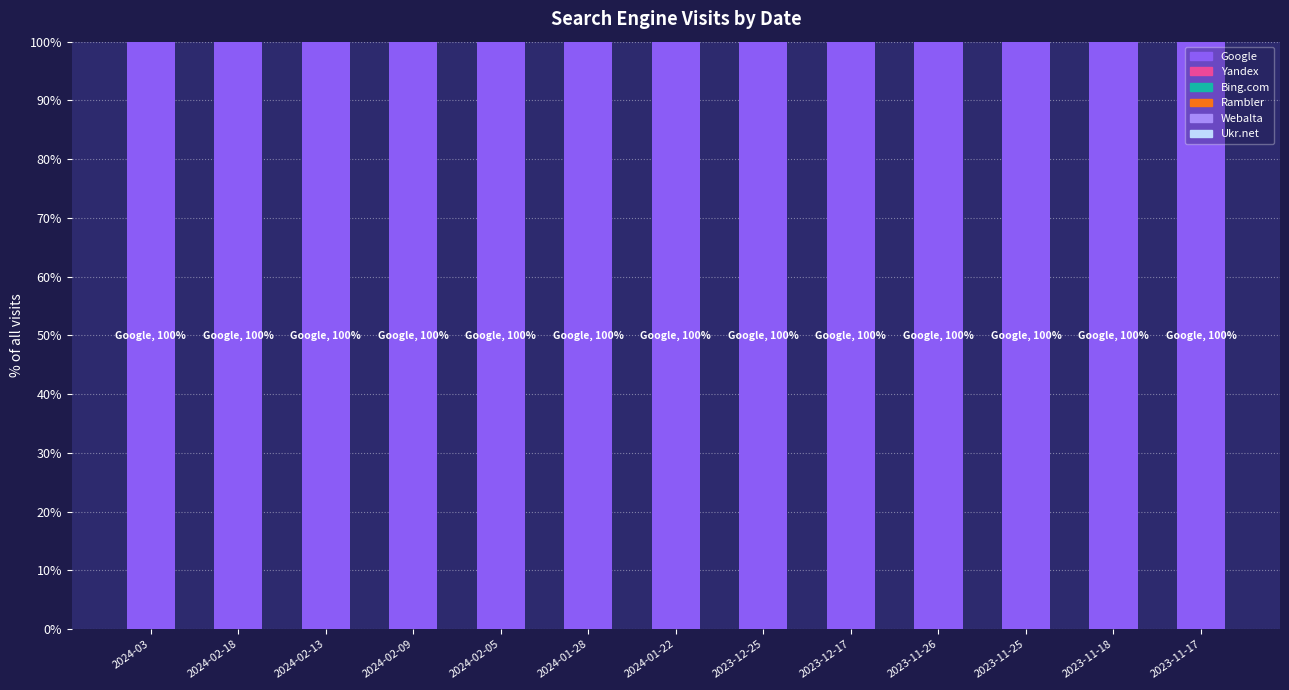

Reading left to right, transcribe all the data shown in this chart.

Google: 100	100	100	100	100	100	100	100	100	100	100	100	100
Yandex: 0	0	0	0	0	0	0	0	0	0	0	0	0
Bing.com: 0	0	0	0	0	0	0	0	0	0	0	0	0
Rambler: 0	0	0	0	0	0	0	0	0	0	0	0	0
Webalta: 0	0	0	0	0	0	0	0	0	0	0	0	0
Ukr.net: 0	0	0	0	0	0	0	0	0	0	0	0	0